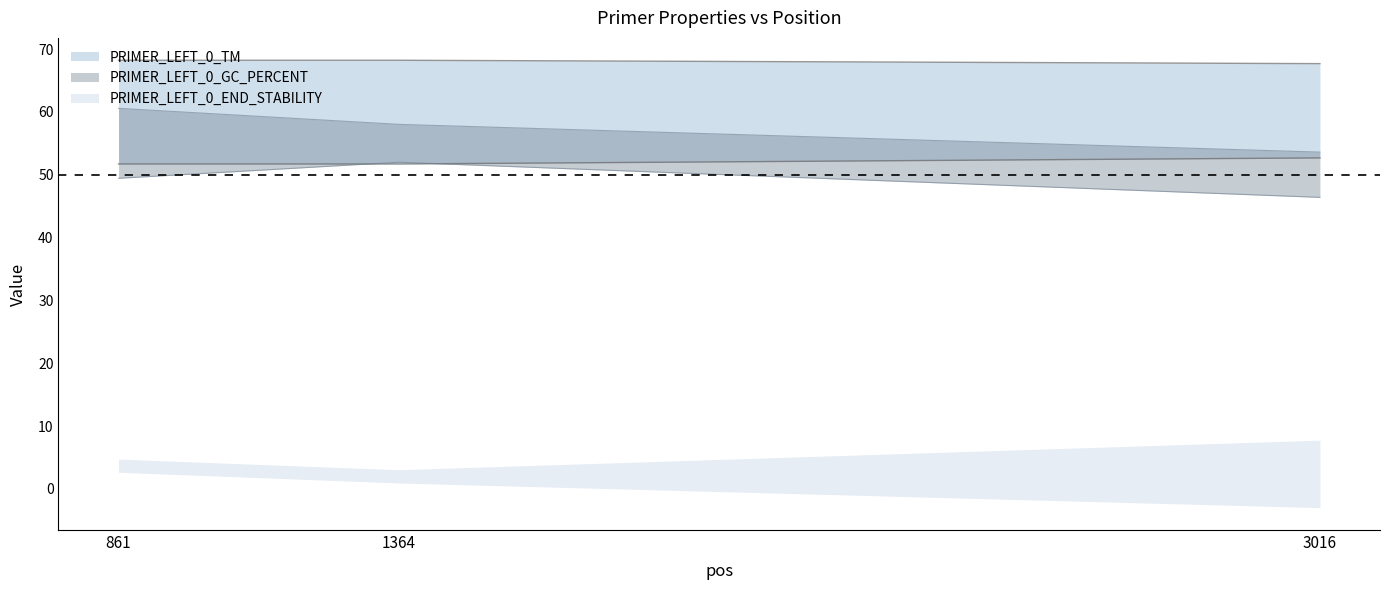

At how many categories does at least one series exceed 57?

3